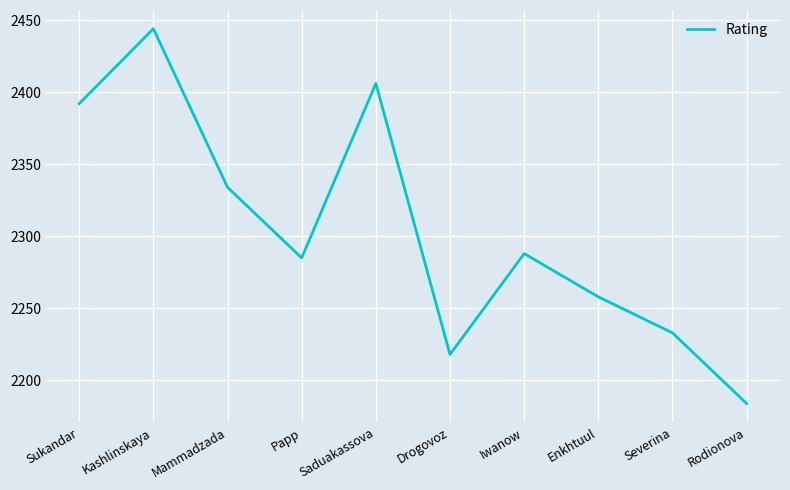

Read the value at Enkhtuul, to the nearest 50.

2250